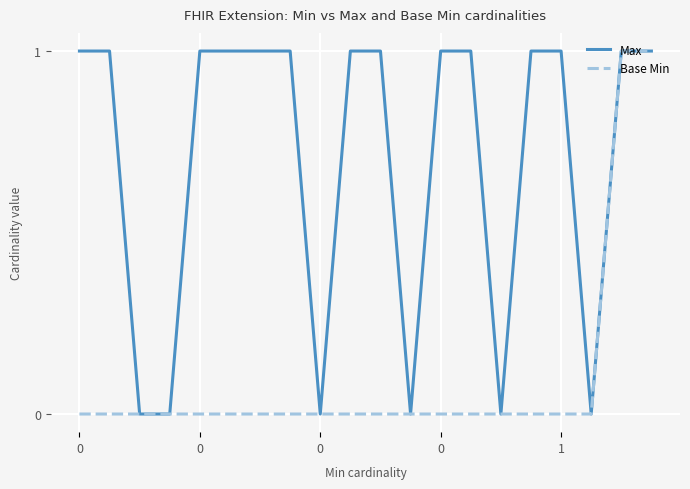

Rank the series by their average value, from highest to lowest.

Max, Base Min